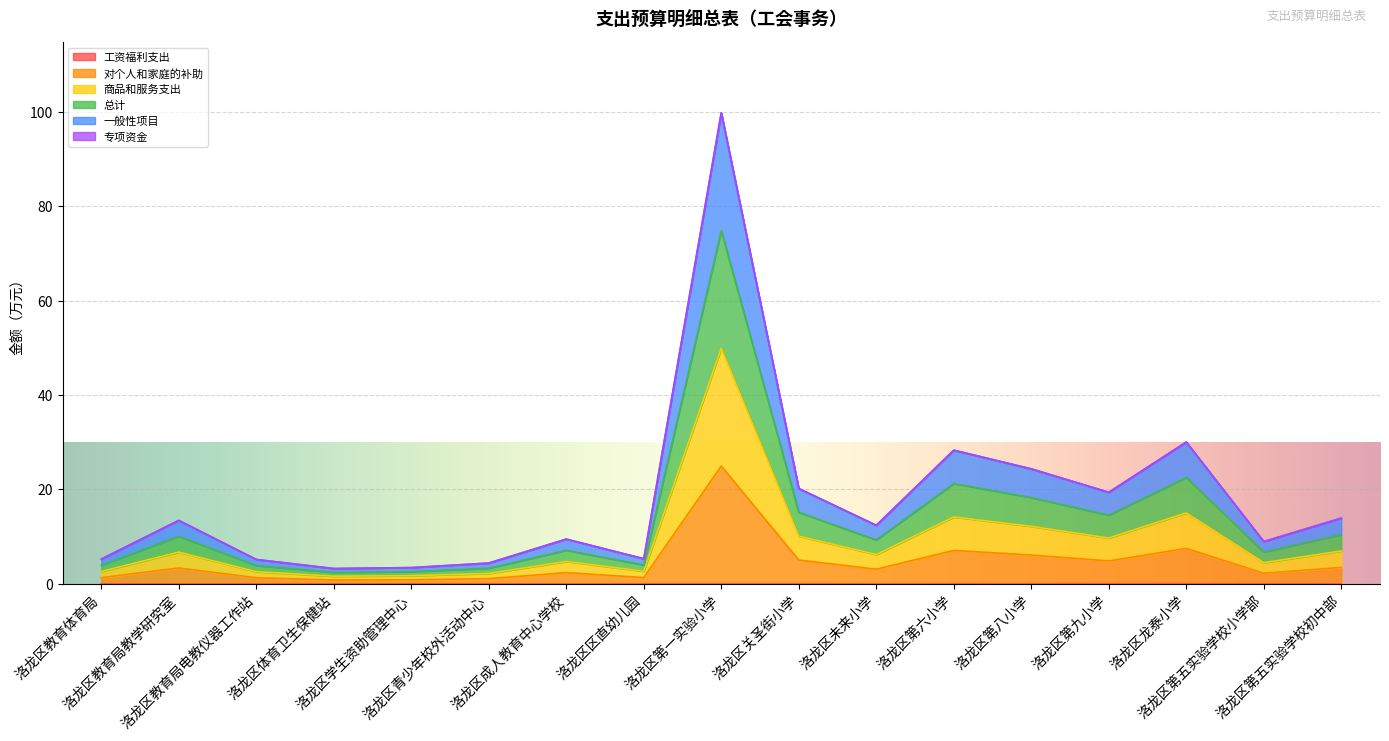

Does the chart display data point markers on the line(s)?

No